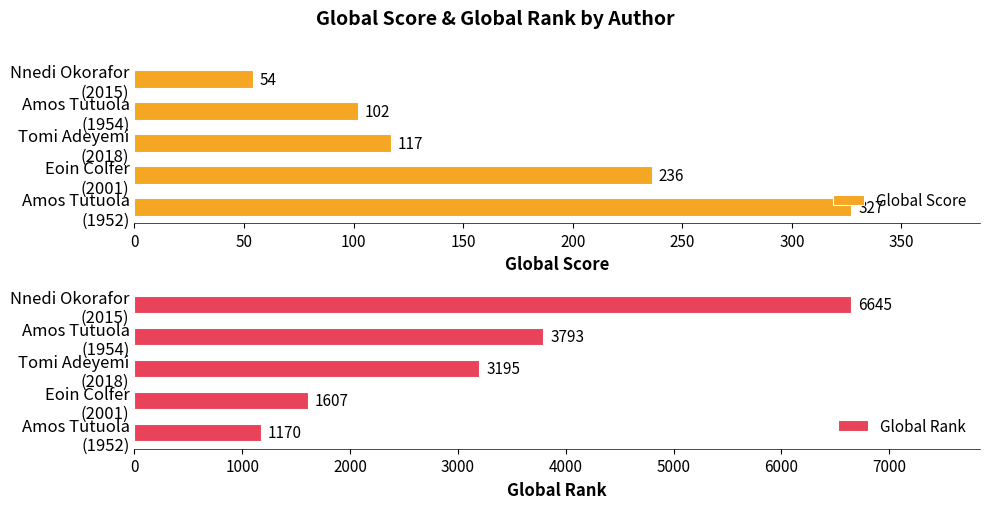

What is the difference between the maximum and minimum values in the Global Rank series?

5475